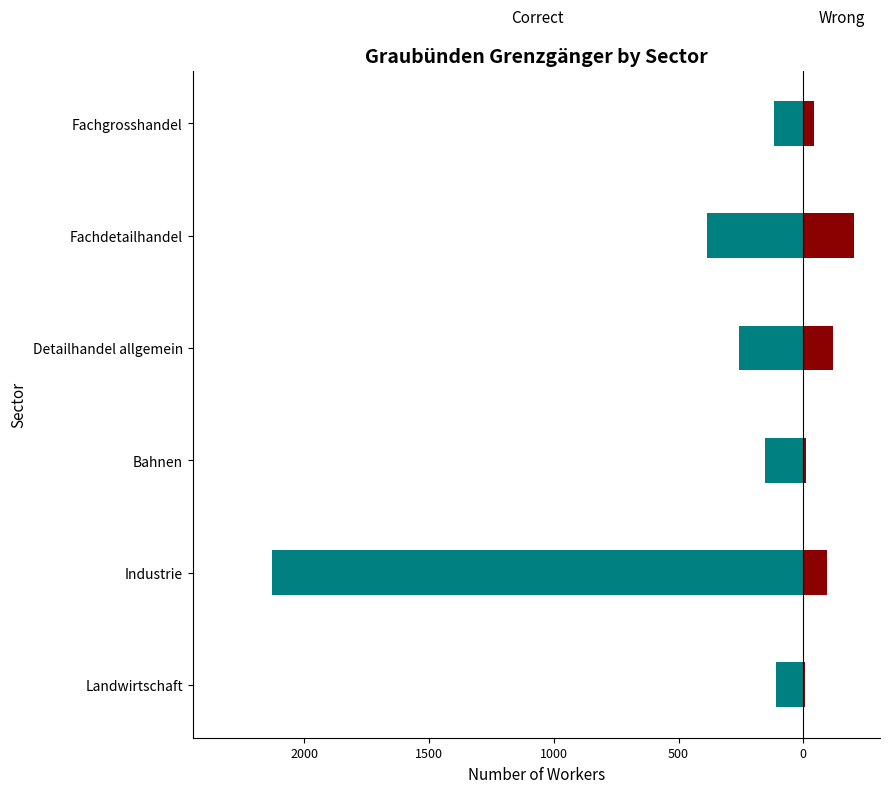

Reading left to right, what are all the values shown in this chart?

Correct: -110	-2129	-155	-256	-387	-119
Wrong: 5	95	11	121	205	41